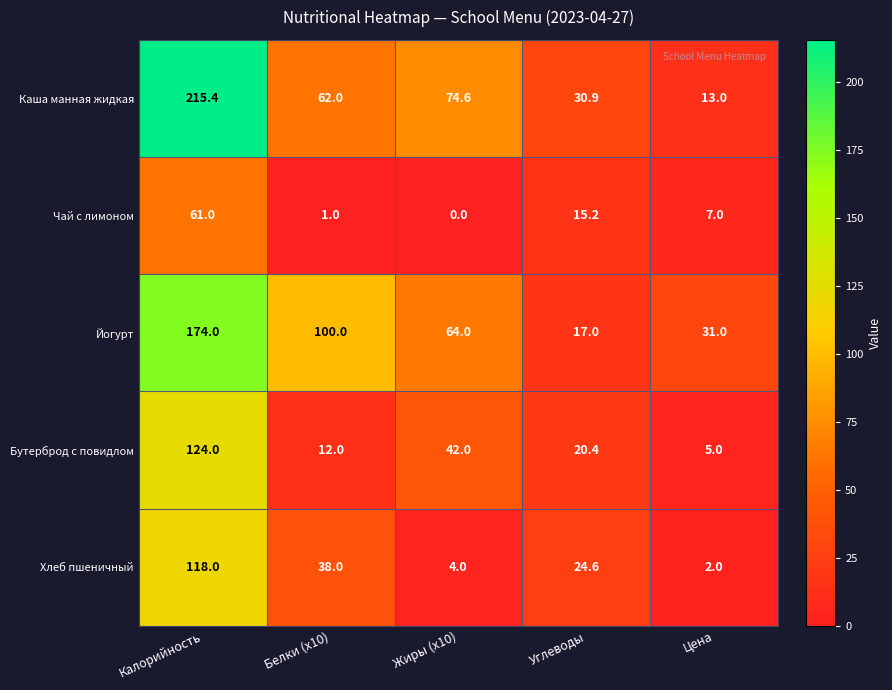

What is the sum of all Каша манная жидкая values?

395.9